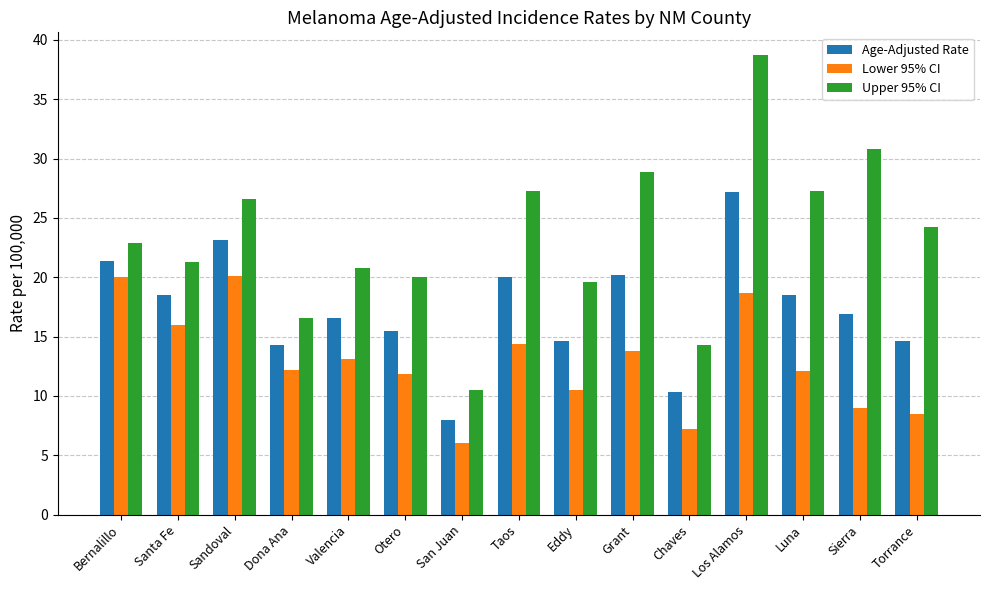

What is the difference between the maximum and second lowest values in the Age-Adjusted Rate series?

16.9